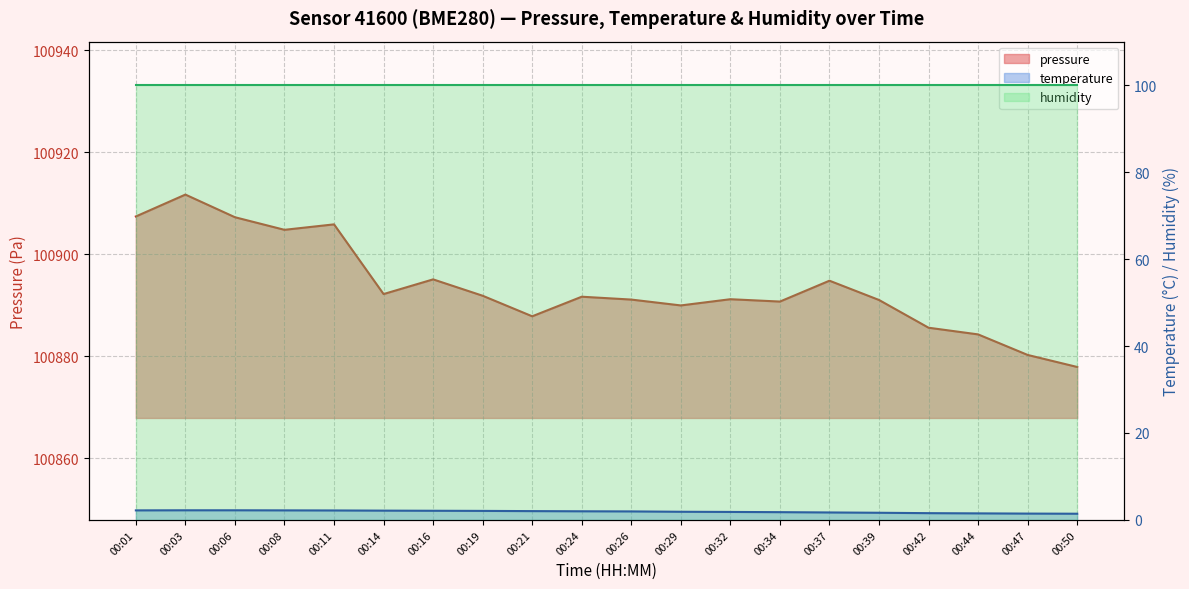

True or false: pressure and temperature intersect in this chart.

False